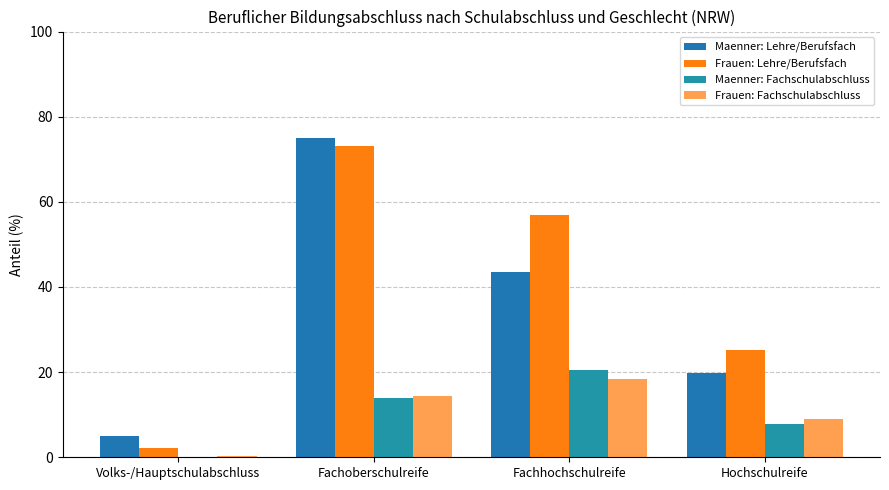

Does the chart contain stacked bars?

No